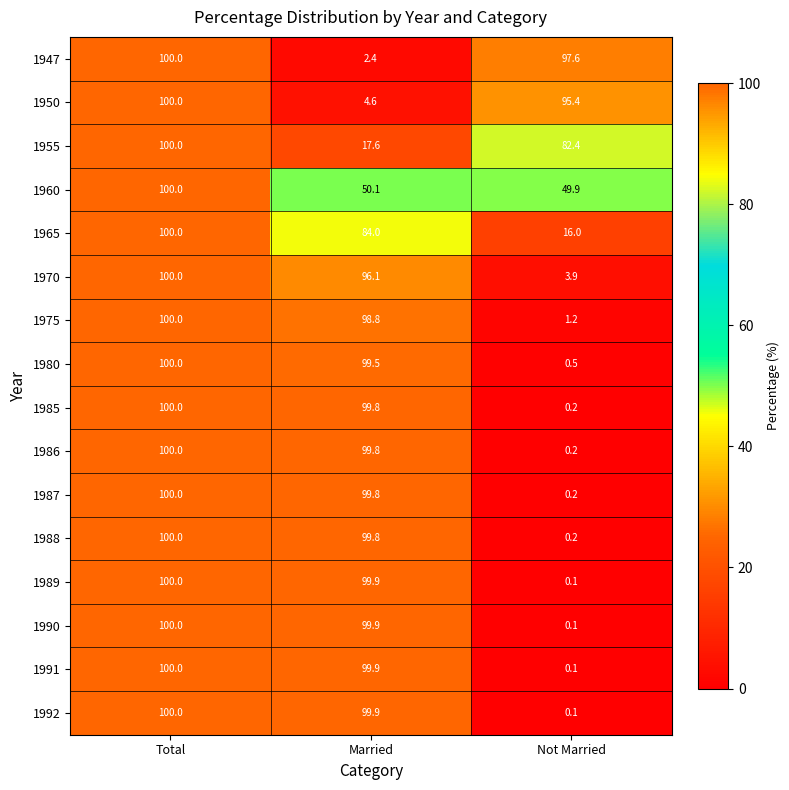

What is the difference between the highest and lowest values at Not Married?

97.5